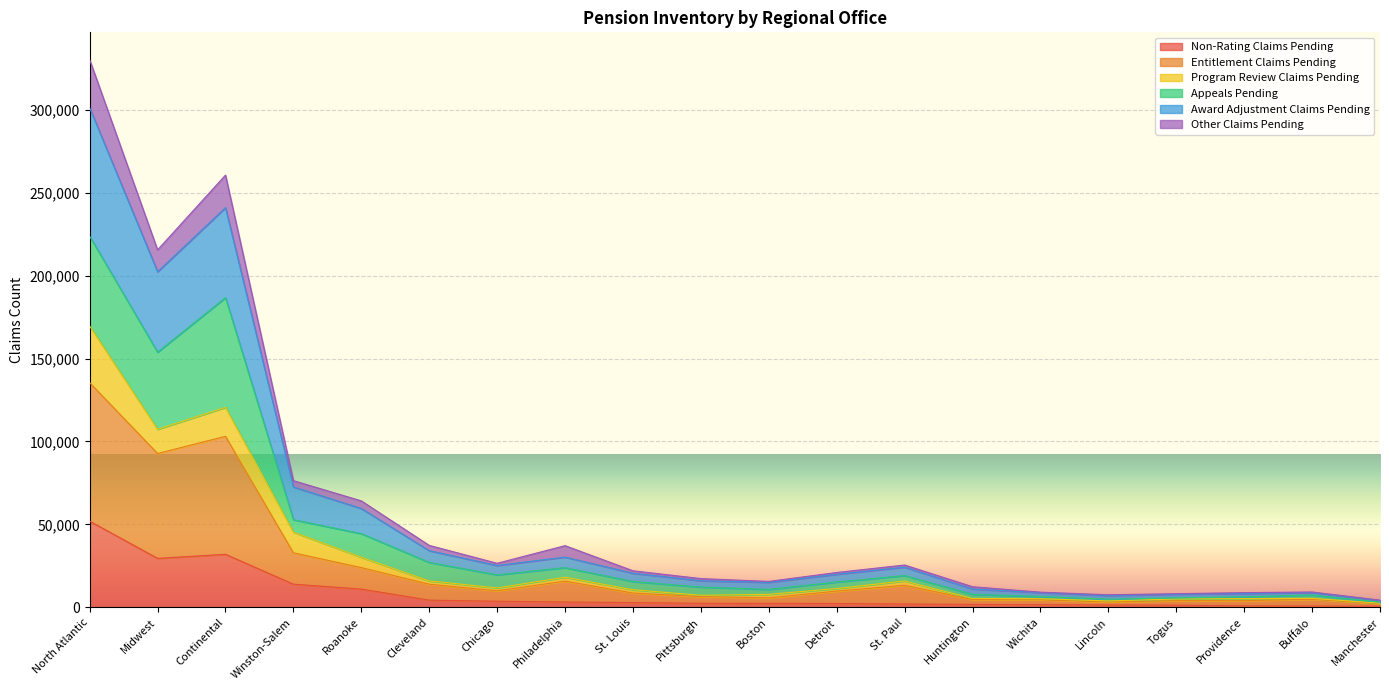

At which category is the sum across all series the highest?

North Atlantic